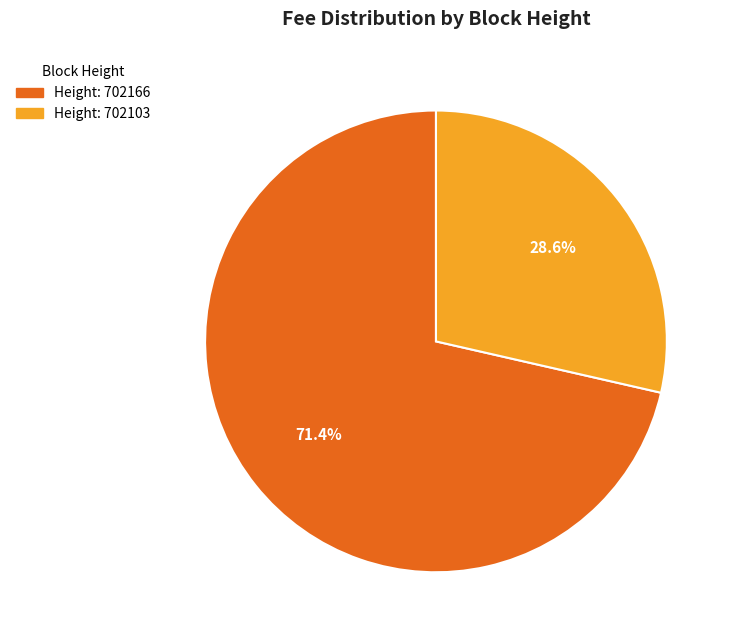

Which has a higher value, Height: 702166 or Height: 702103?

Height: 702166